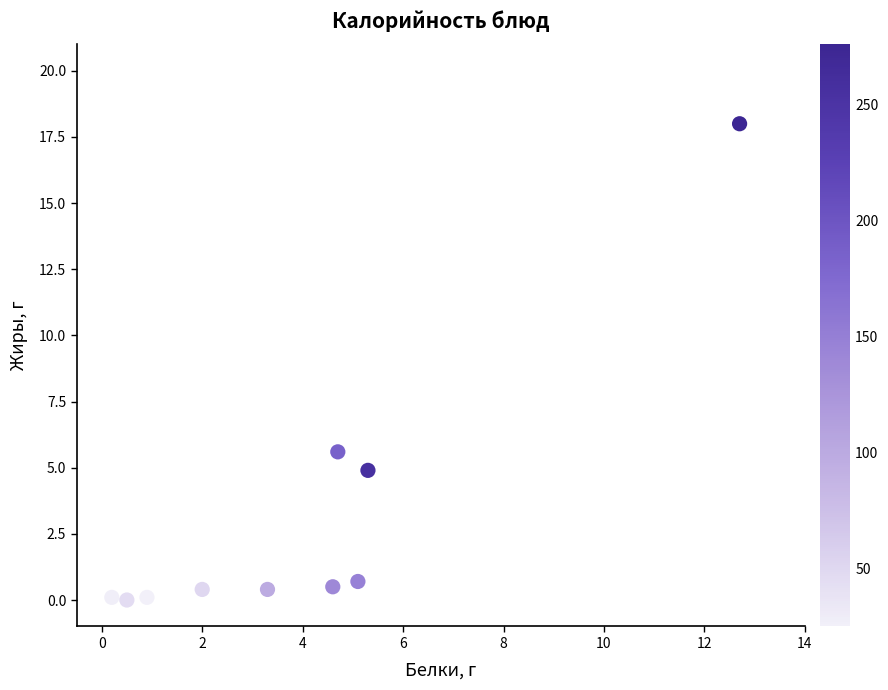

What is the range of Y values (max minus min)?

18.0